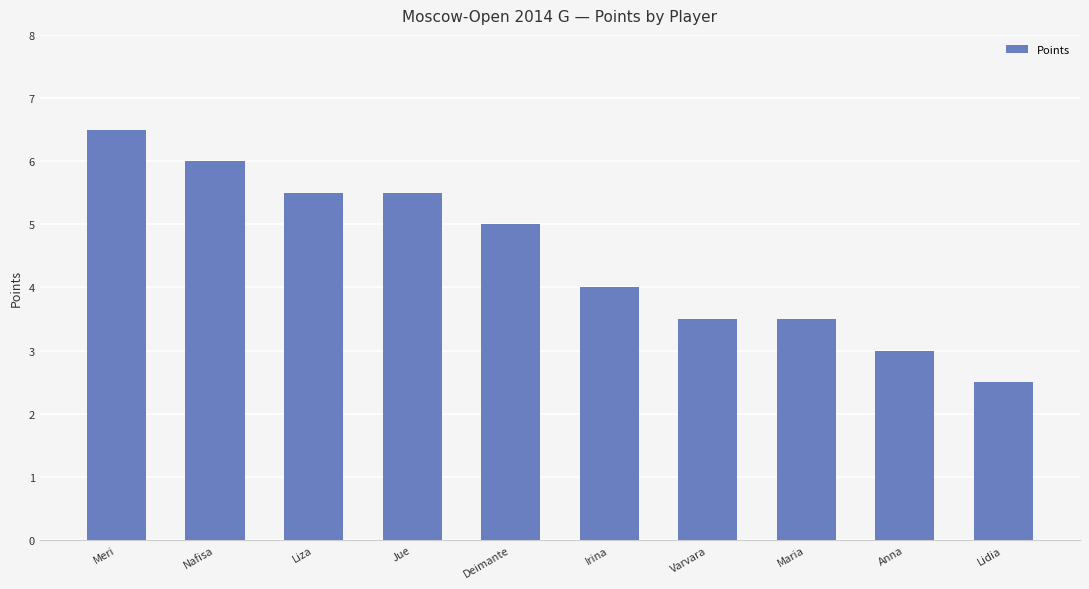

The chart shows a value of 2.5 at Lidia. True or false?

True